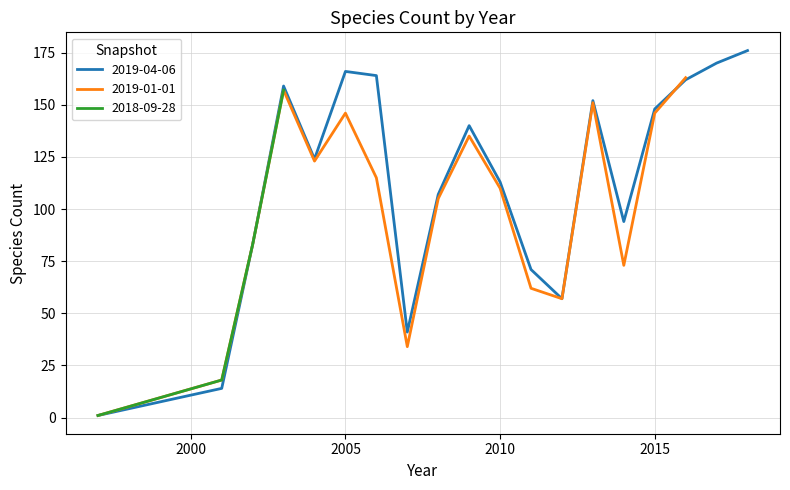

Reading left to right, transcribe all the data shown in this chart.

2019-04-06: 1	14	83	159	124	166	164	41	107	140	113	71	57	152	94	148	162	170	176
2019-01-01: 1	18	83	157	123	146	115	34	105	135	110	62	57	151	73	146	163	0	0
2018-09-28: 1	18	83	157	0	0	0	0	0	0	0	0	0	0	0	0	0	0	0